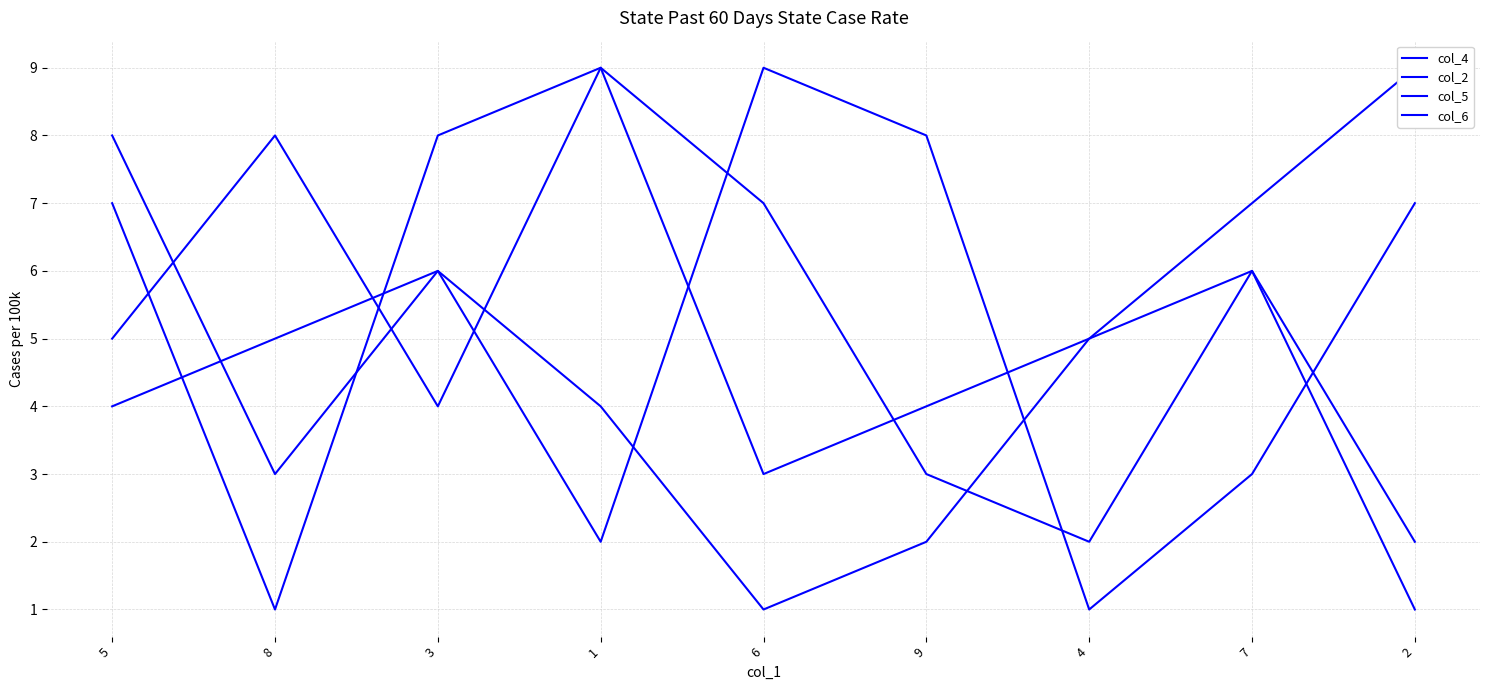

Reading left to right, extract all data points from this chart.

col_4: 4	5	6	2	9	8	1	3	7
col_2: 5	8	4	9	7	3	2	6	1
col_5: 7	1	8	9	3	4	5	6	2
col_6: 8	3	6	4	1	2	5	7	9